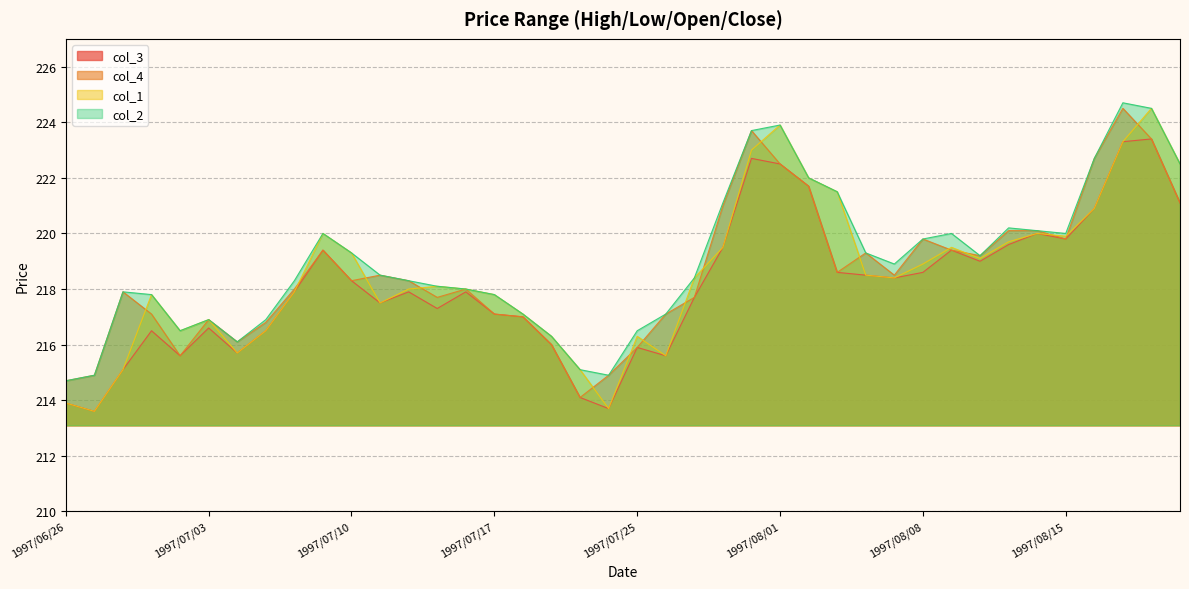

What are all the series names shown in the legend?

col_3, col_4, col_1, col_2